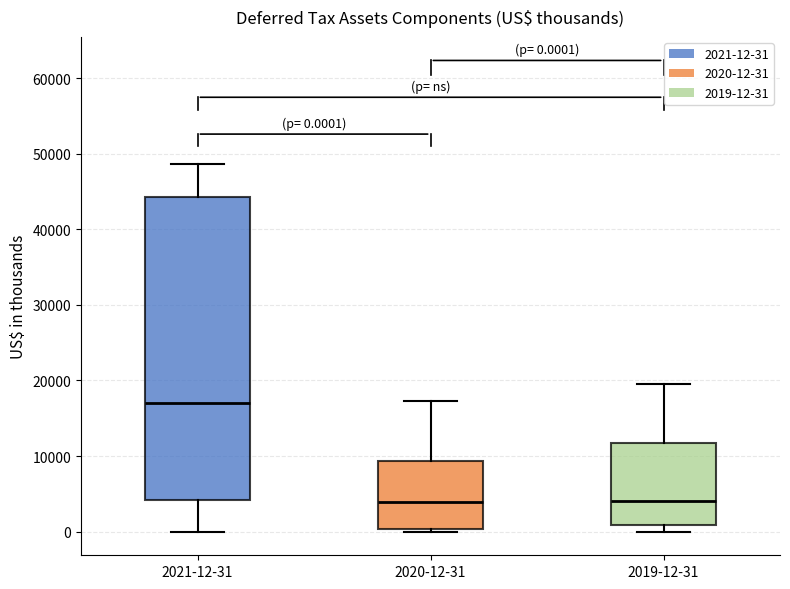

Which box is the tallest, from its lower edge to its upper edge?

2021-12-31